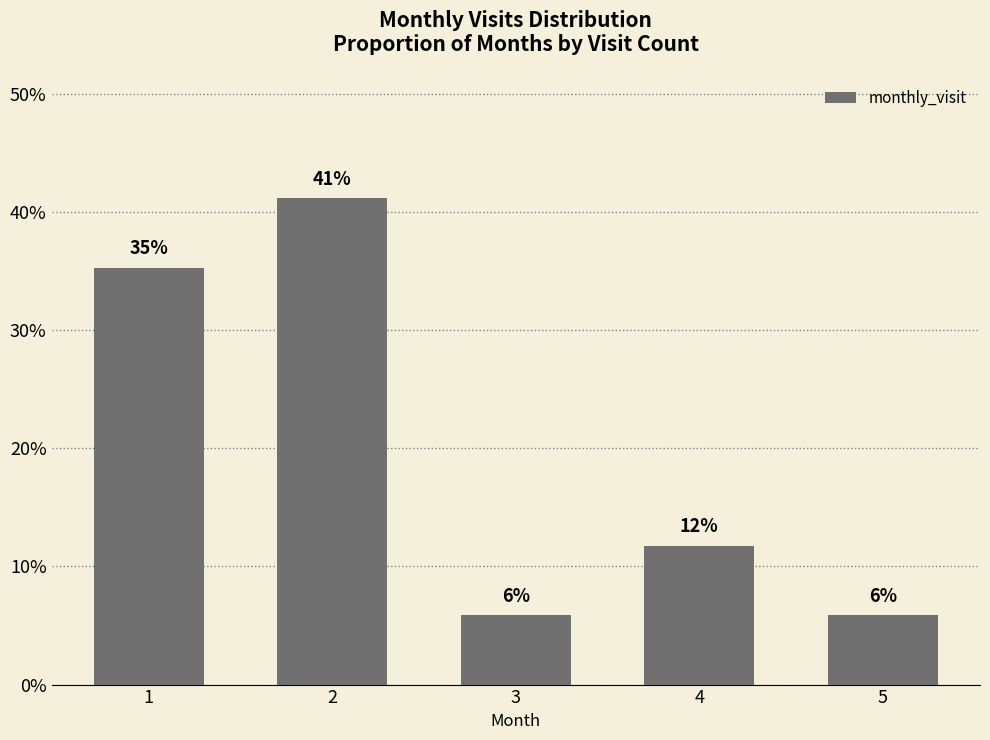

Does the chart contain any negative values?

No